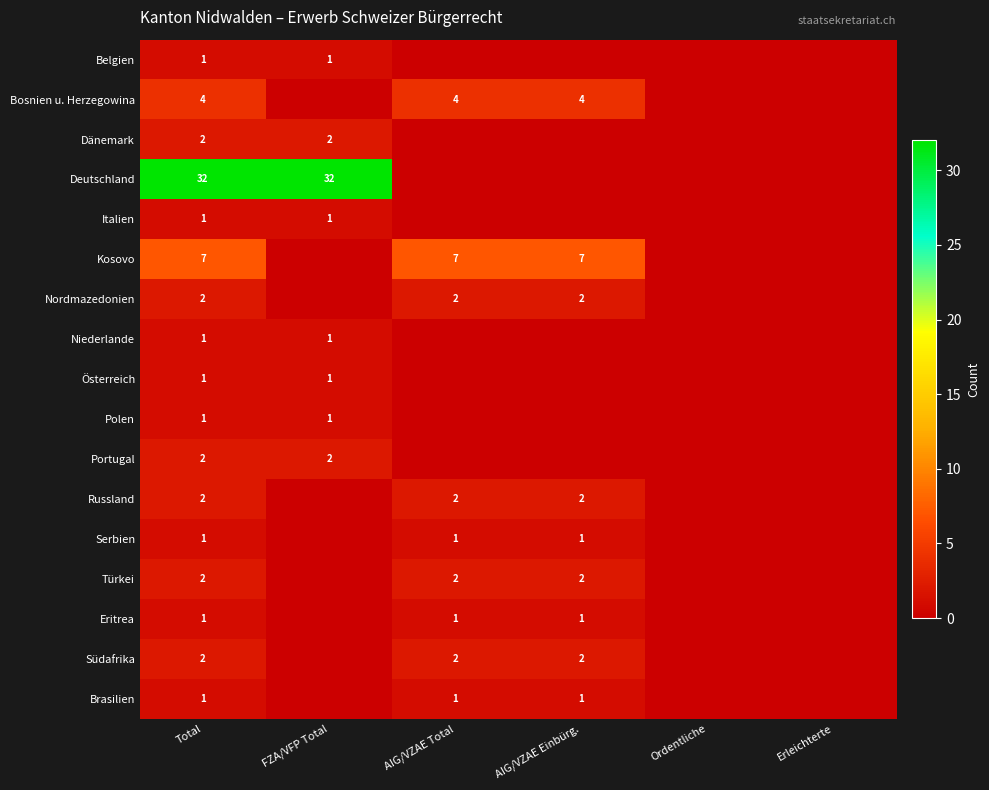

Is it true that Brasilien equals 1 at AIG/VZAE Einbürg.?

True